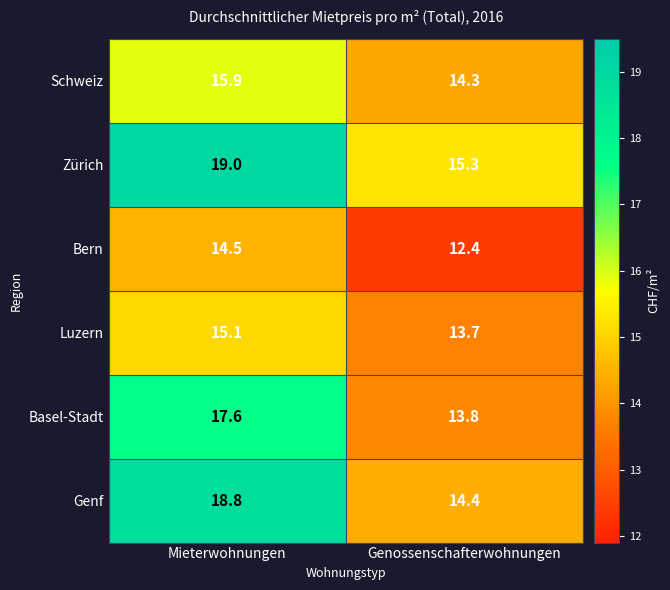

What is the maximum value for Zürich?

19.0